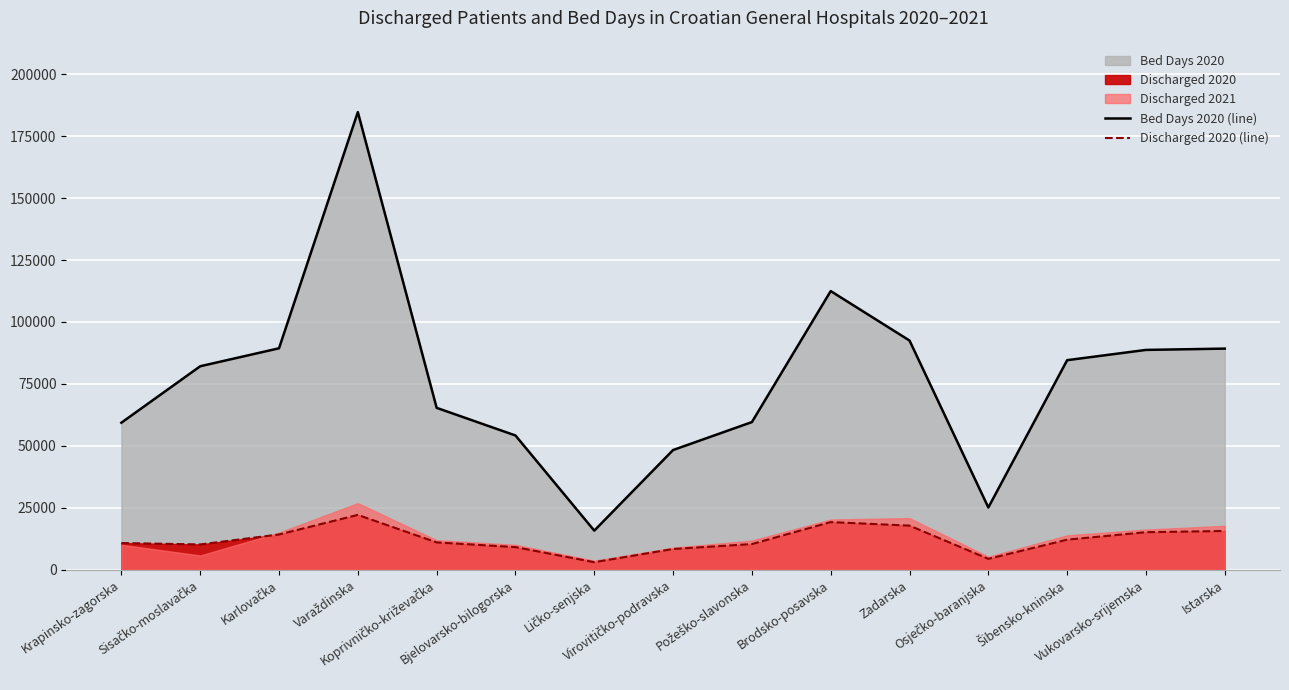

What is the difference between the Bed Days 2020 (line) values at Ličko-senjska and Vukovarsko-srijemska?

72918